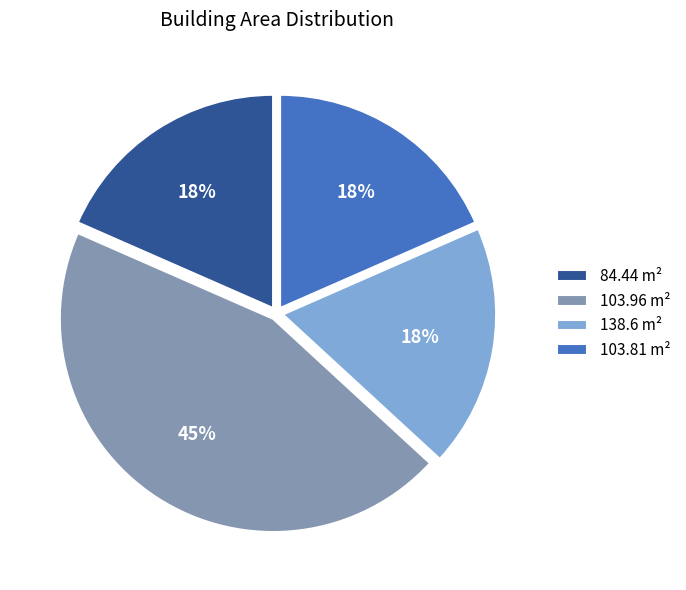

What is the ratio of the value at 138.6 m² to the value at 84.44 m²?

1.0